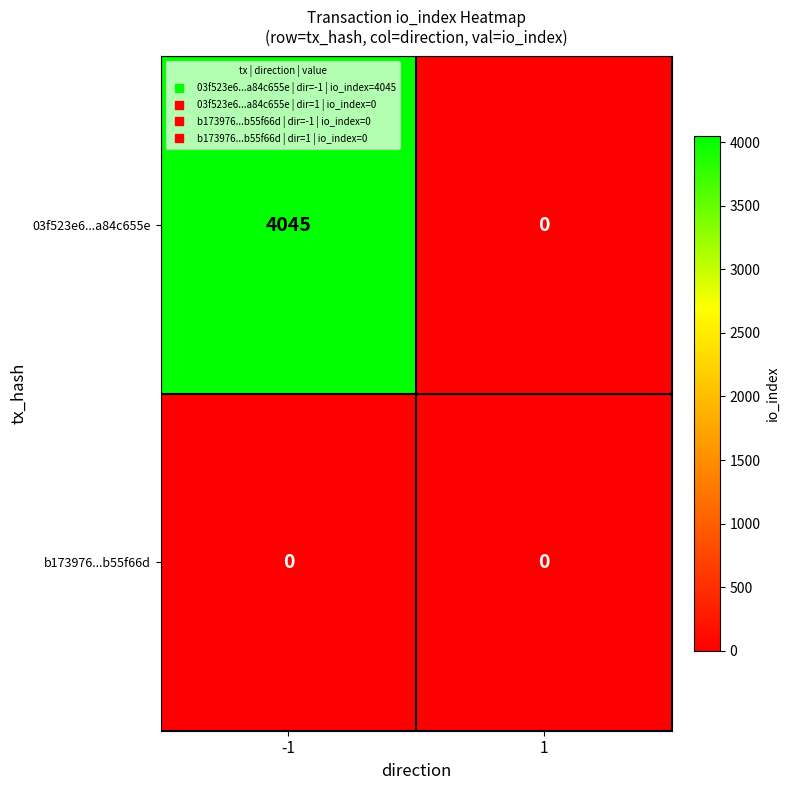

Is it true that b173976...b55f66d equals 0 at -1?

True